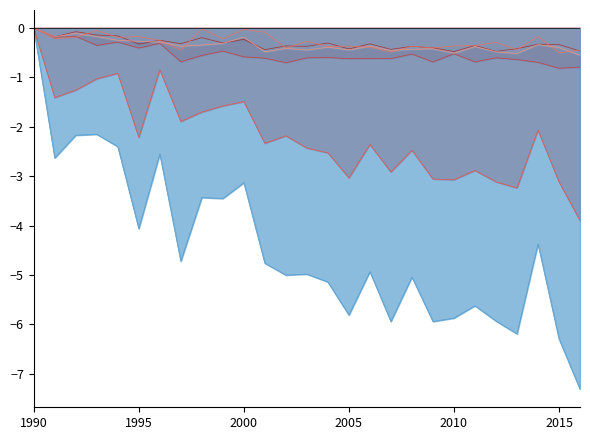

Where is GUF nearest to the value 0?

1990